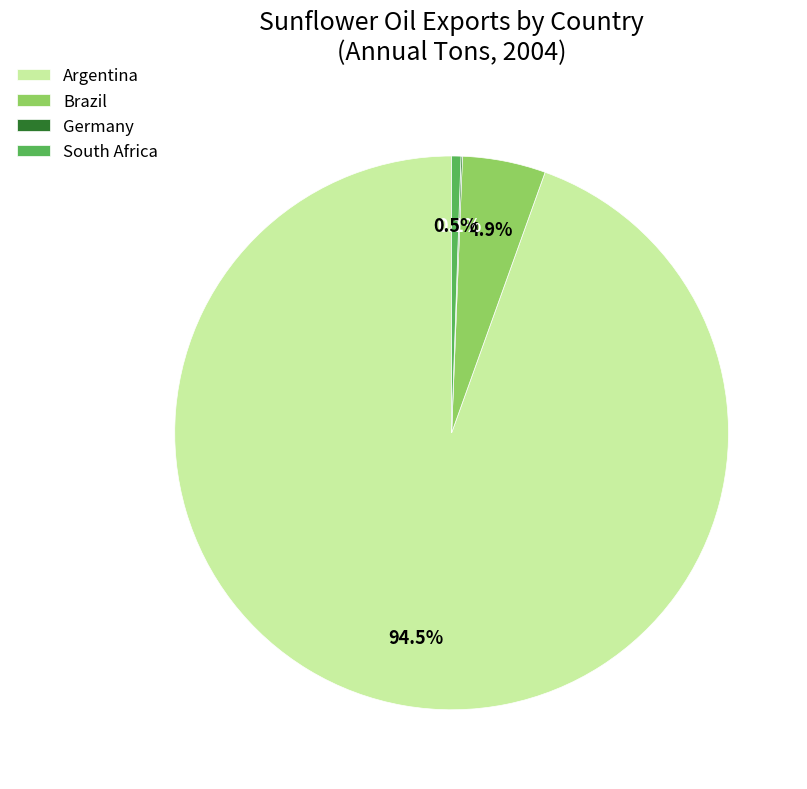

How much of the chart is everything except Brazil?

95.1%